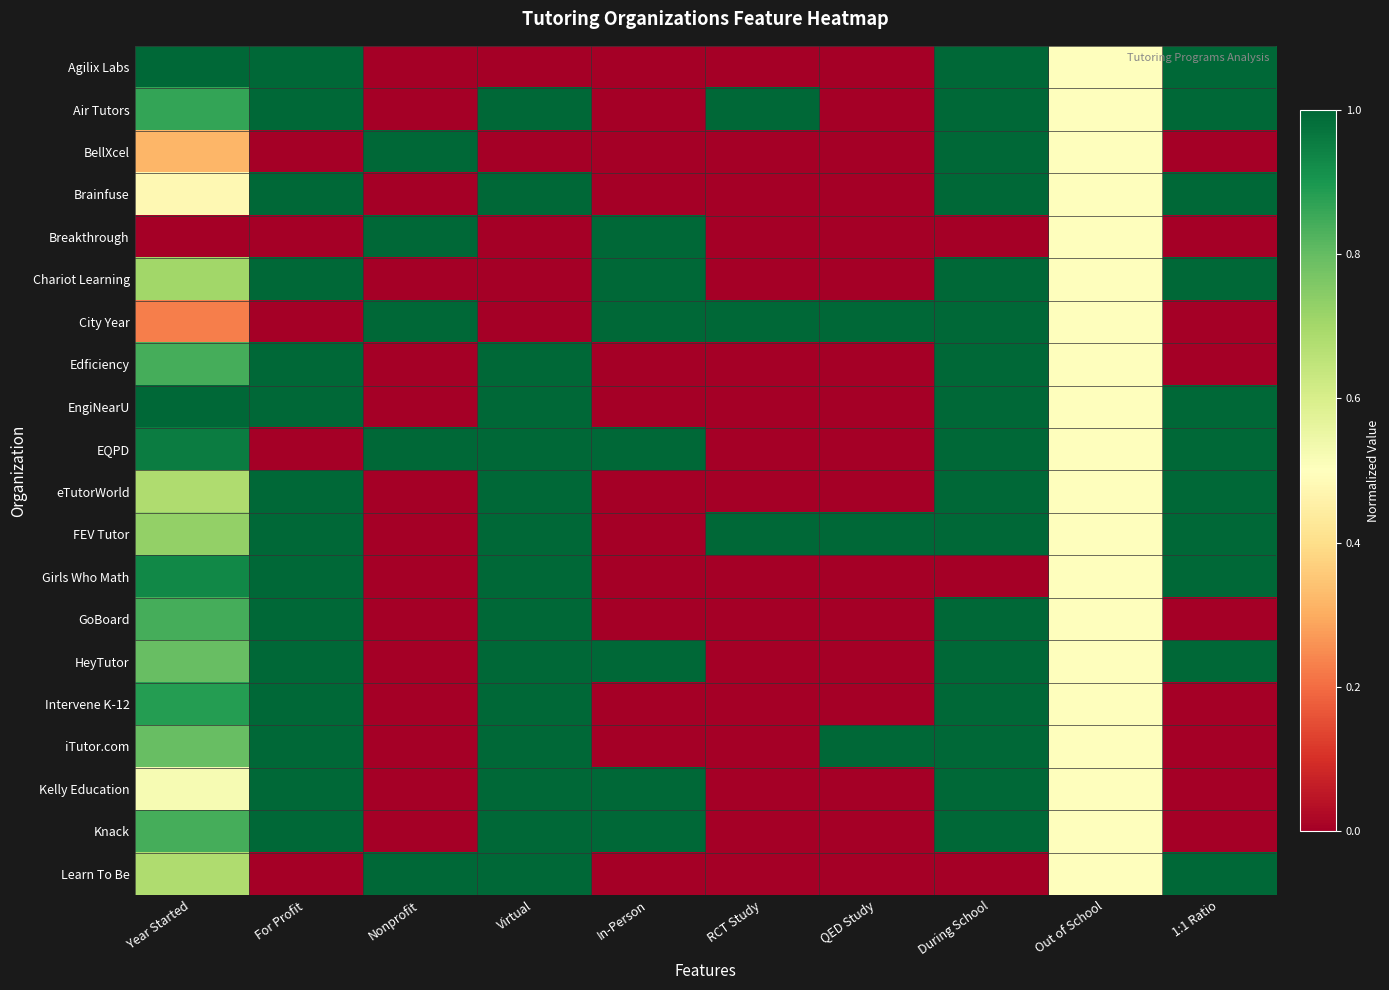

Which has a higher value, 1:1 Ratio or During School?

1:1 Ratio